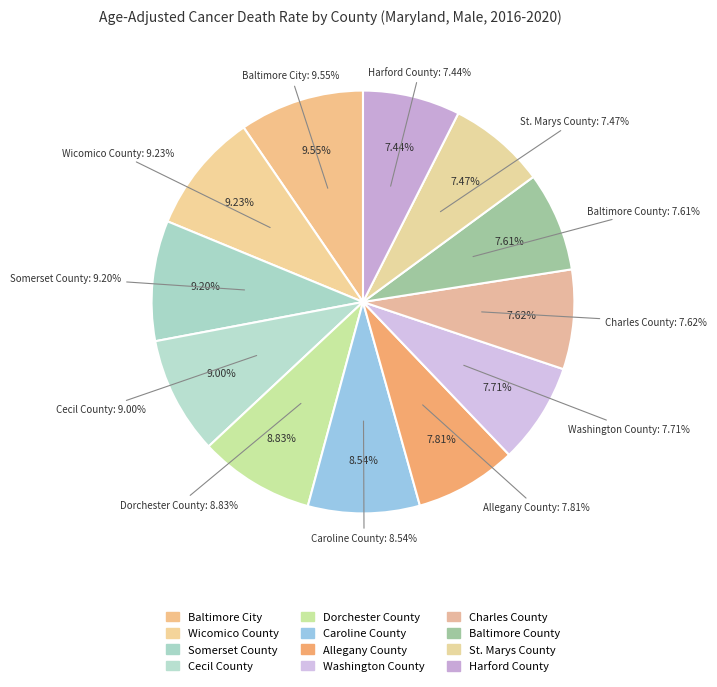

What is the largest slice in the pie chart?

Baltimore City